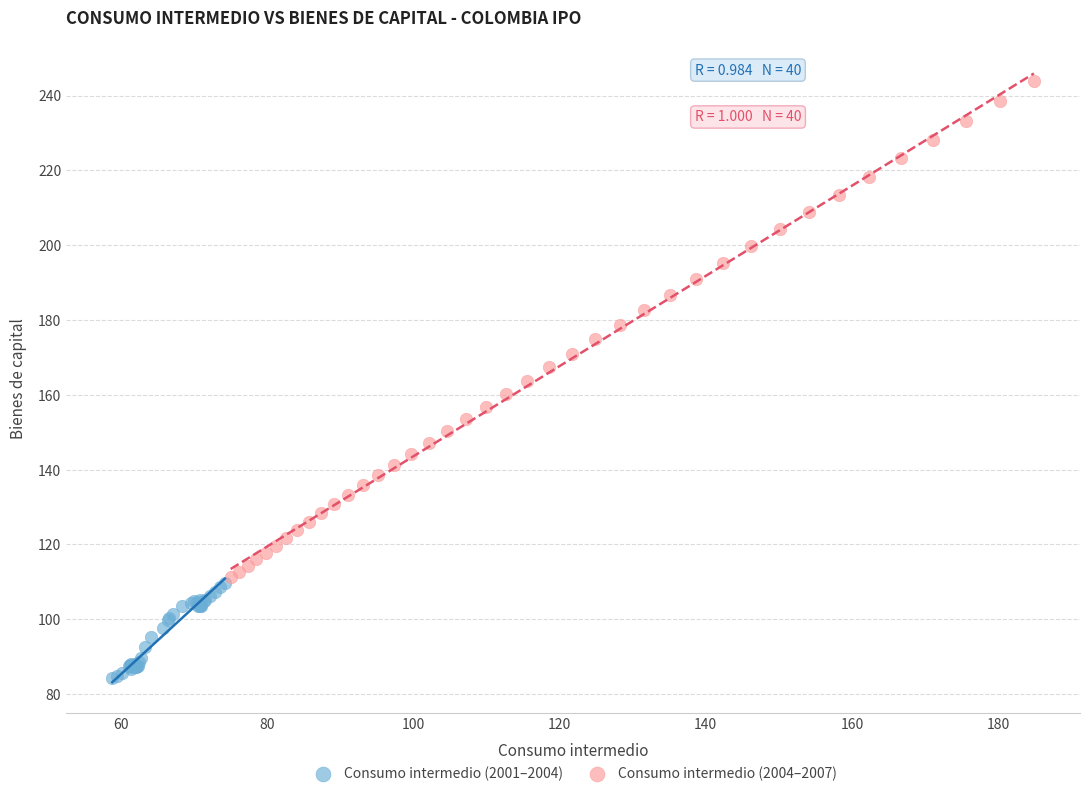

Which series reaches the maximum Y coordinate?

Consumo intermedio (2004–2007)